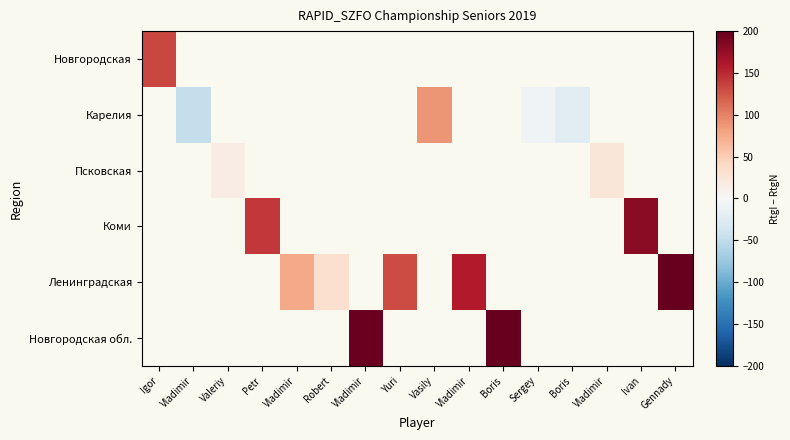

How many values in Новгородская обл. are above zero?

2